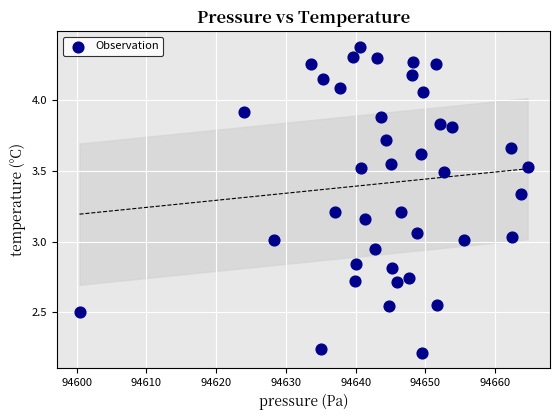

What is the range of X values (max minus min)?

64.2